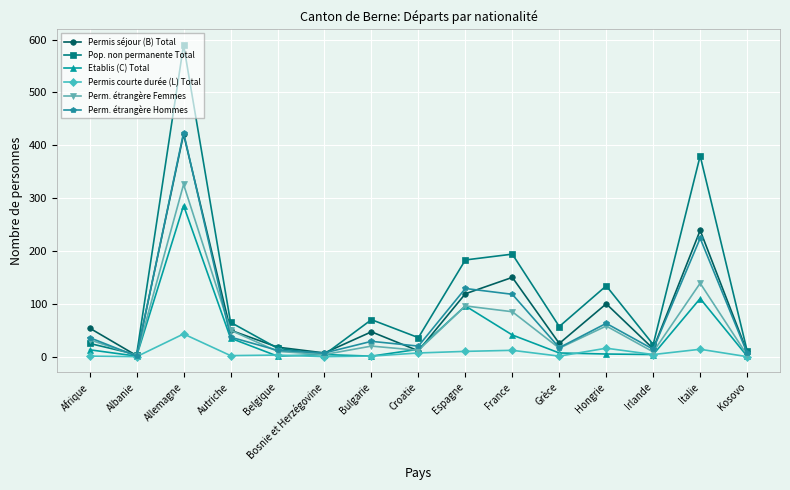

Which category has the highest value in the Pop. non permanente Total series?

Allemagne